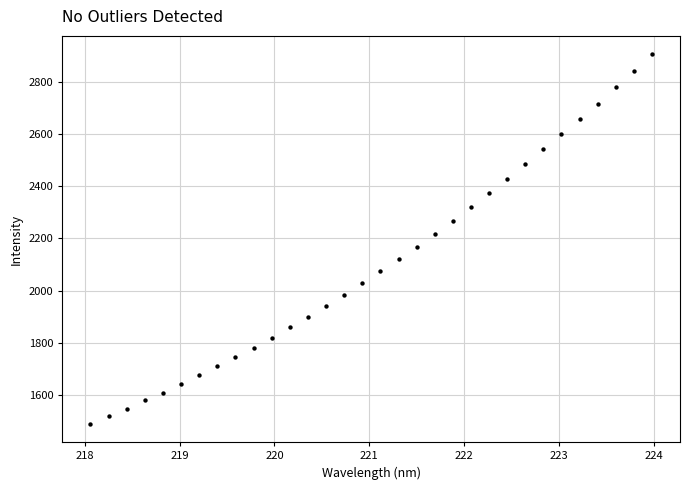

What is the range of X values (max minus min)?

5.9